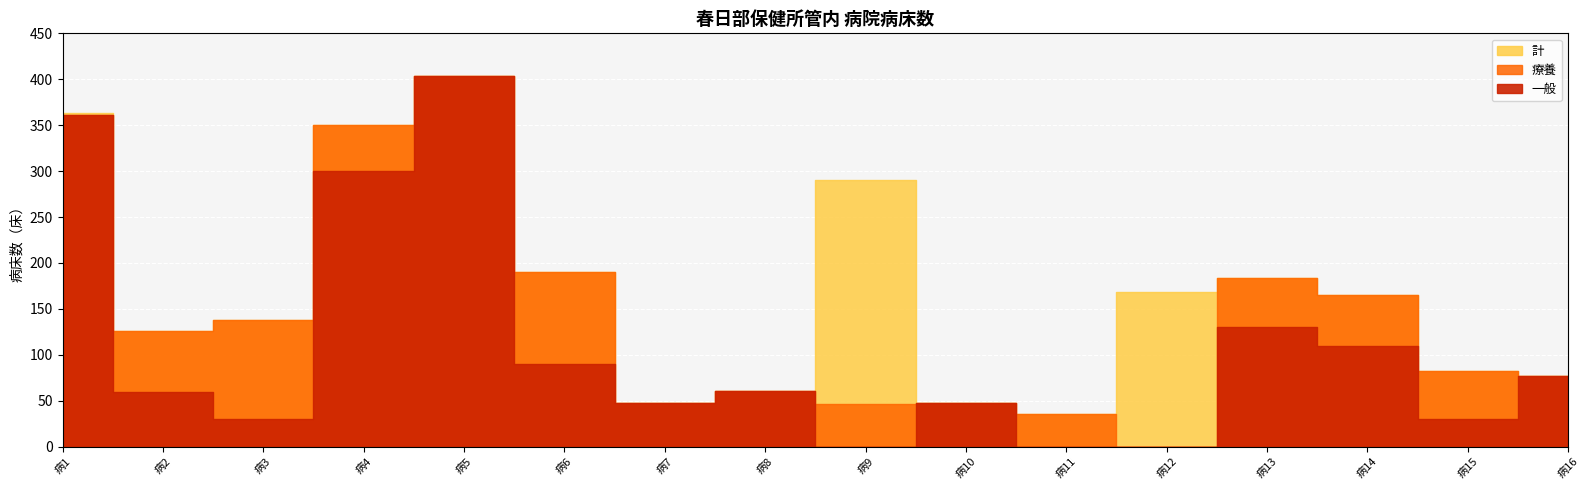

True or false: 療養 and 一般 intersect in this chart.

True